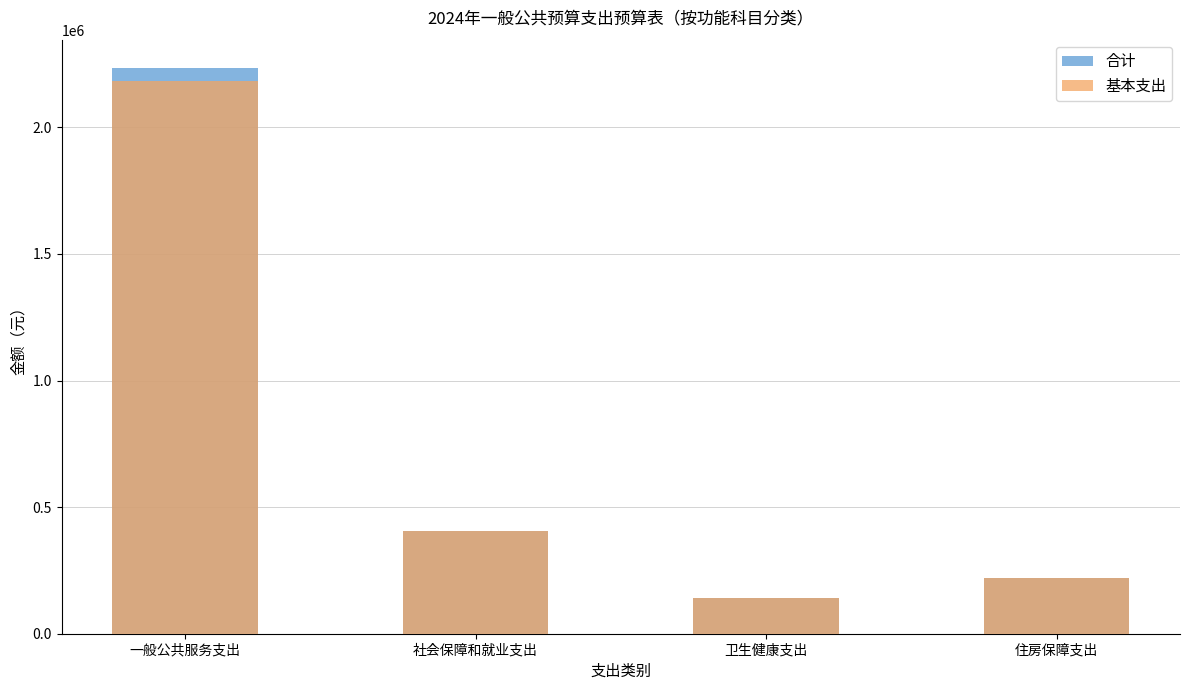

The 基本支出 series shows 668436.8 at 社会保障和就业支出. True or false?

False